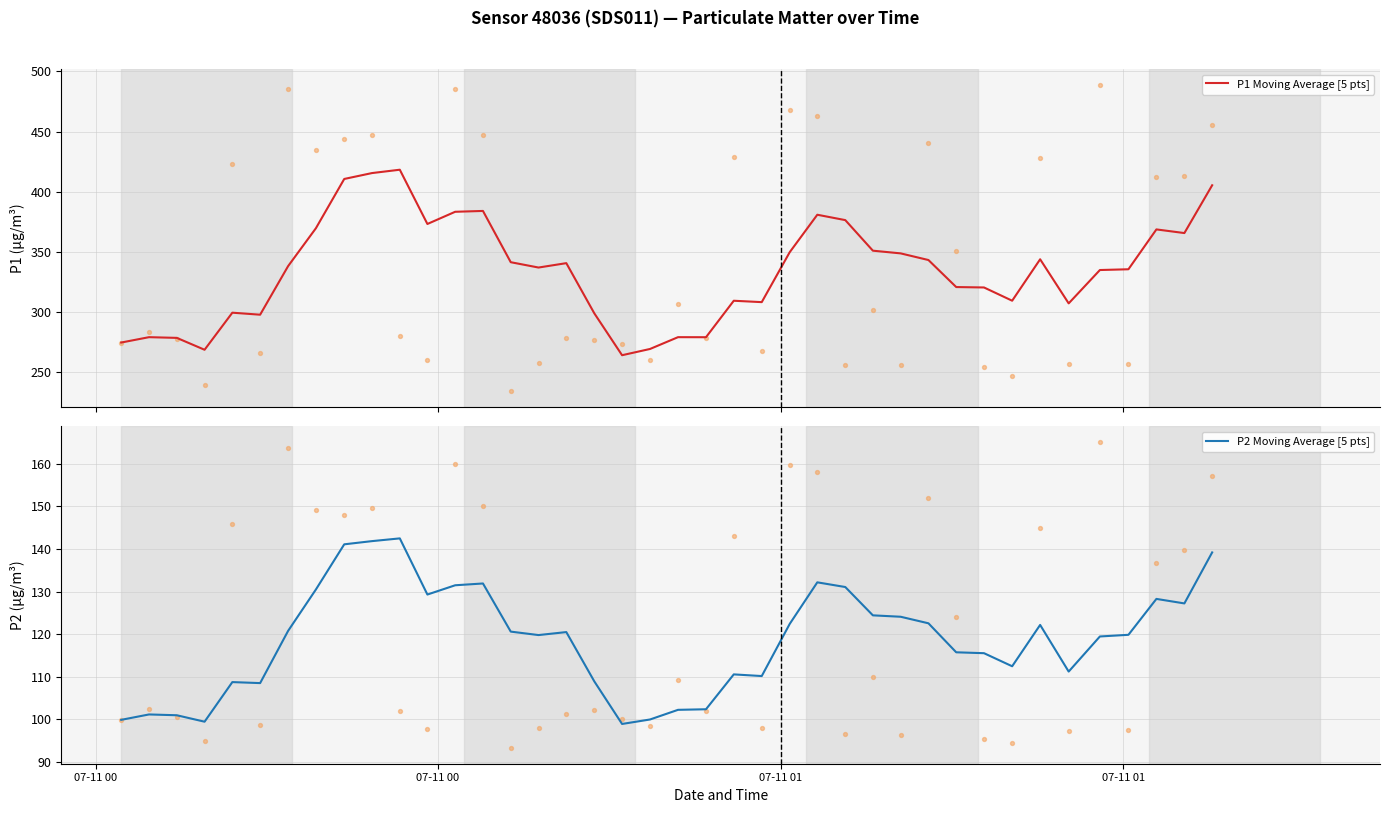

Which series contains the lowest Y value?

P2 Moving Average [5 pts]